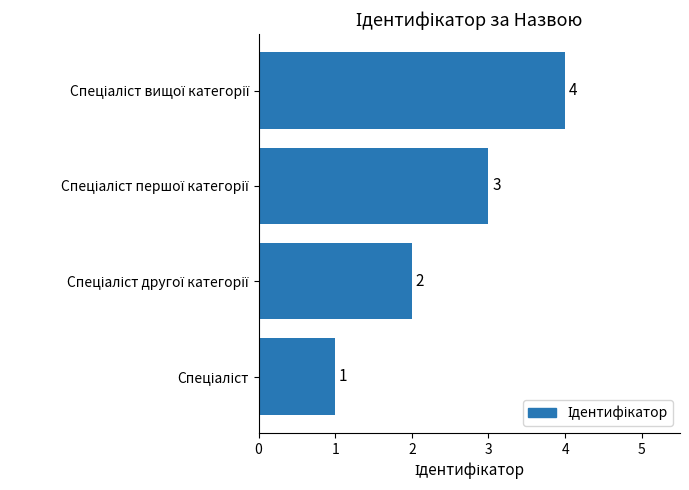

What is the greatest value displayed?

4